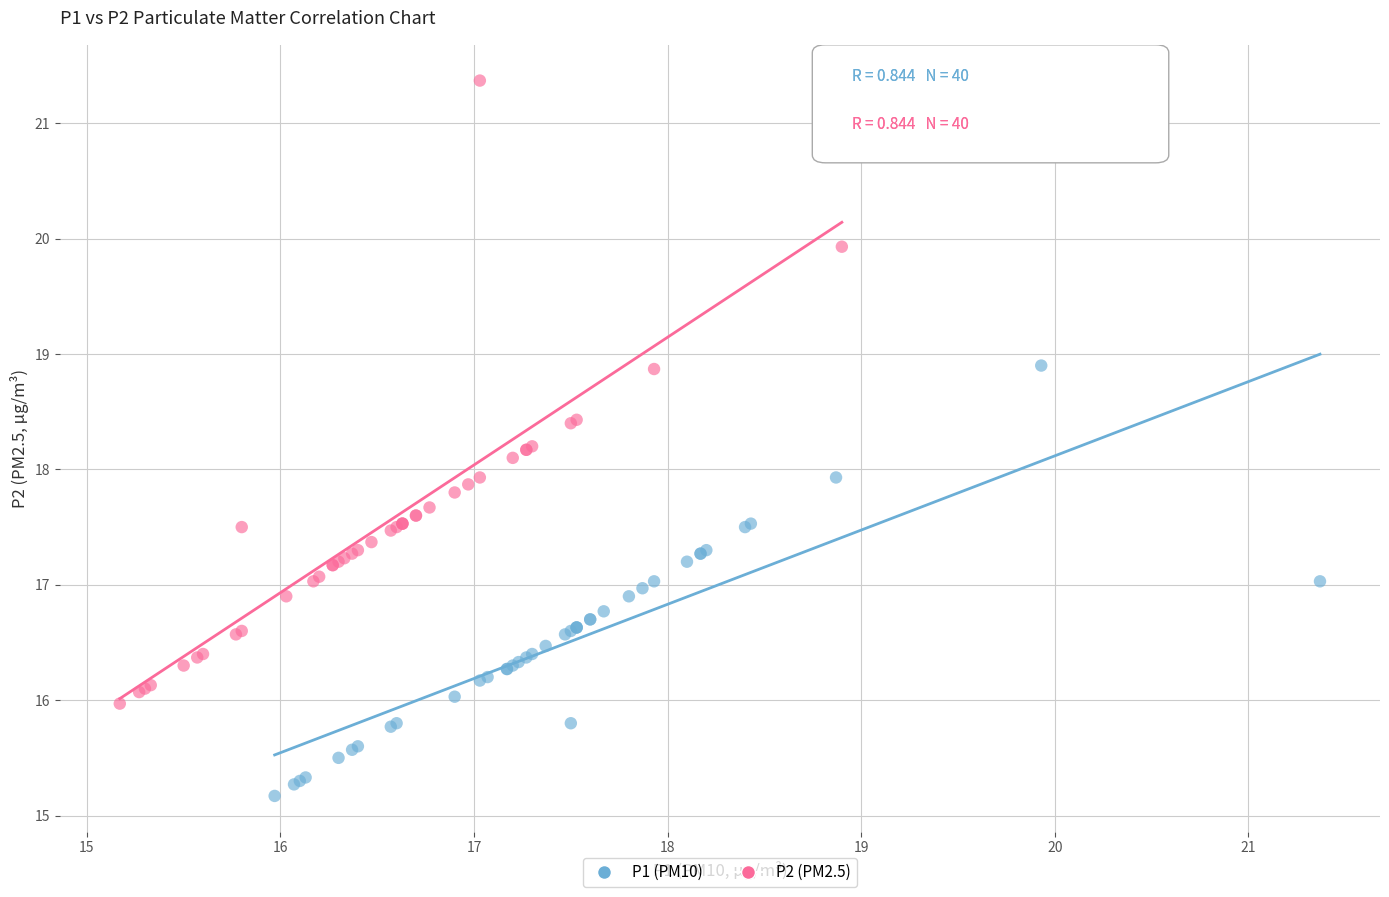

Which series reaches the minimum Y coordinate?

P1 (PM10)